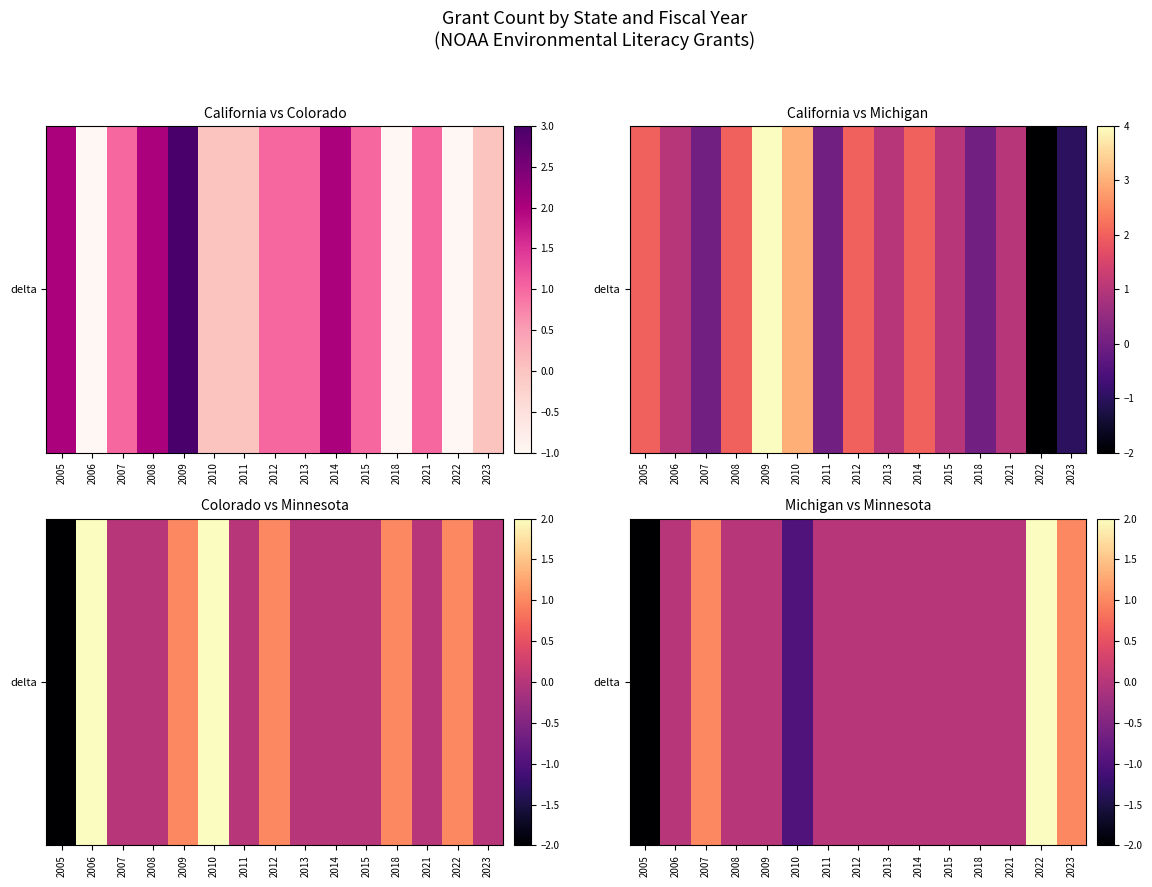

True or false: the data shows 2 at 2022.

True